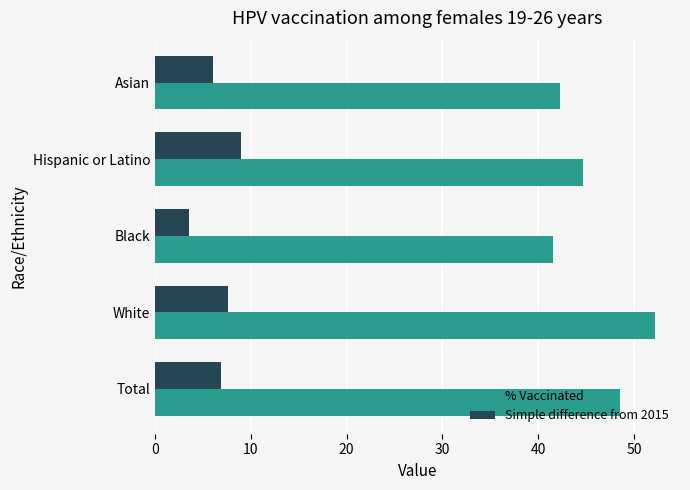

Which series has the widest spread of values?

% Vaccinated